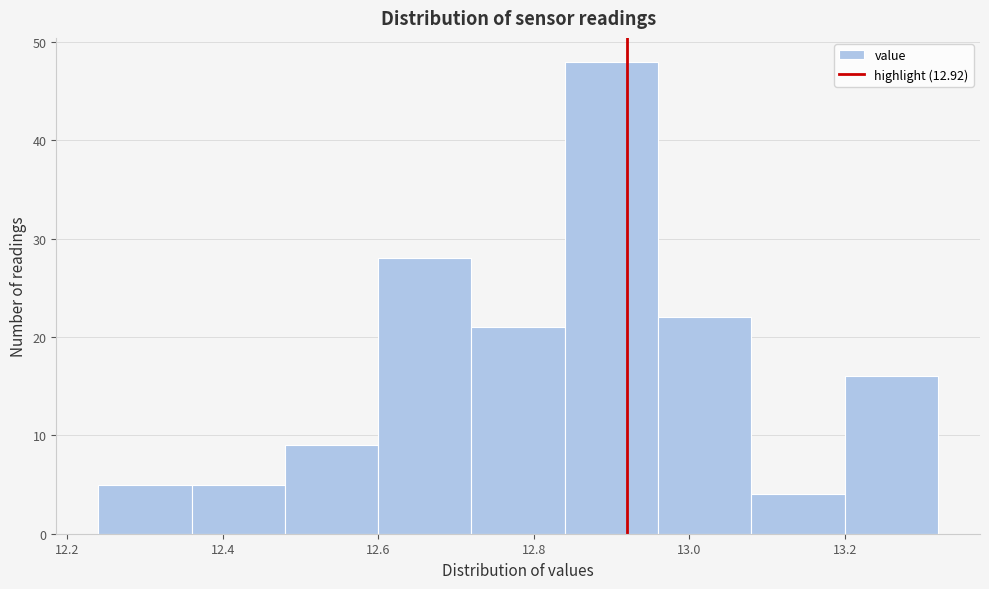

Reading left to right, transcribe this chart: for each bar, give the range it covers on the x-axis and its height. The values are not printed on the chart, so give them approximately, as read against the axis.

12.24 to 12.36: 5
12.36 to 12.48: 5
12.48 to 12.60: 9
12.60 to 12.72: 28
12.72 to 12.84: 21
12.84 to 12.96: 48
12.96 to 13.08: 22
13.08 to 13.20: 4
13.20 to 13.32: 16